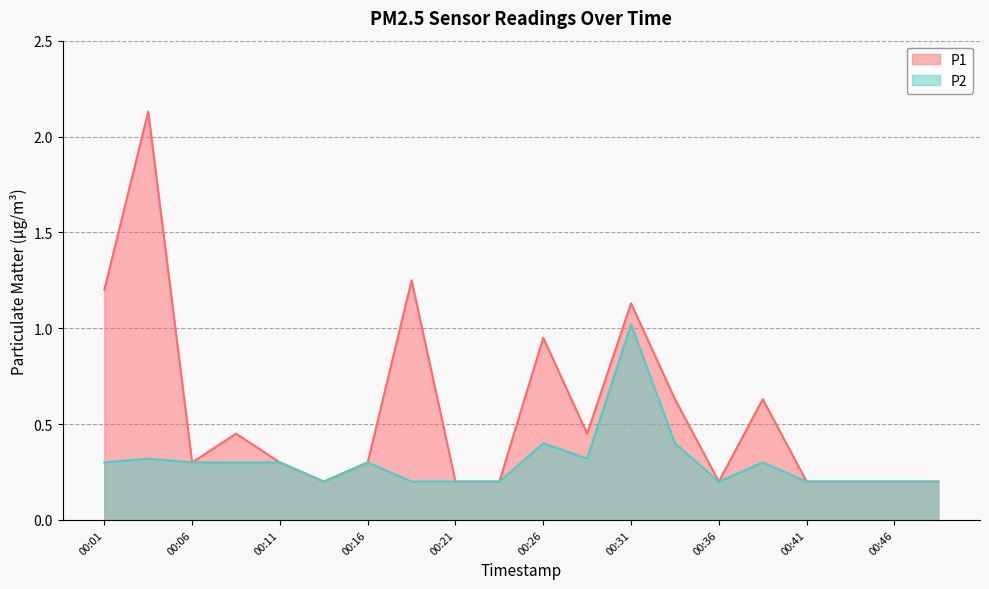

At which category is the sum across all series the highest?

00:04